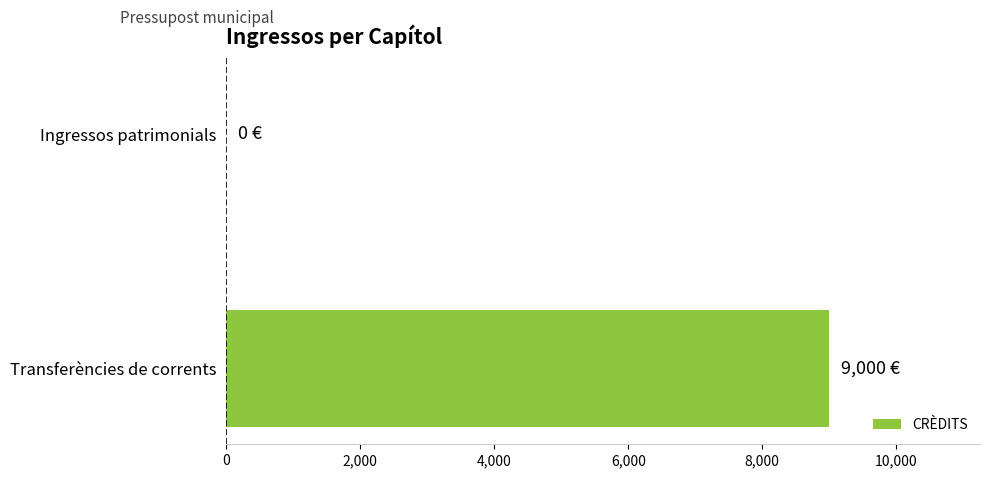

What is the change in value from Transferències de corrents to Ingressos patrimonials?

-9000